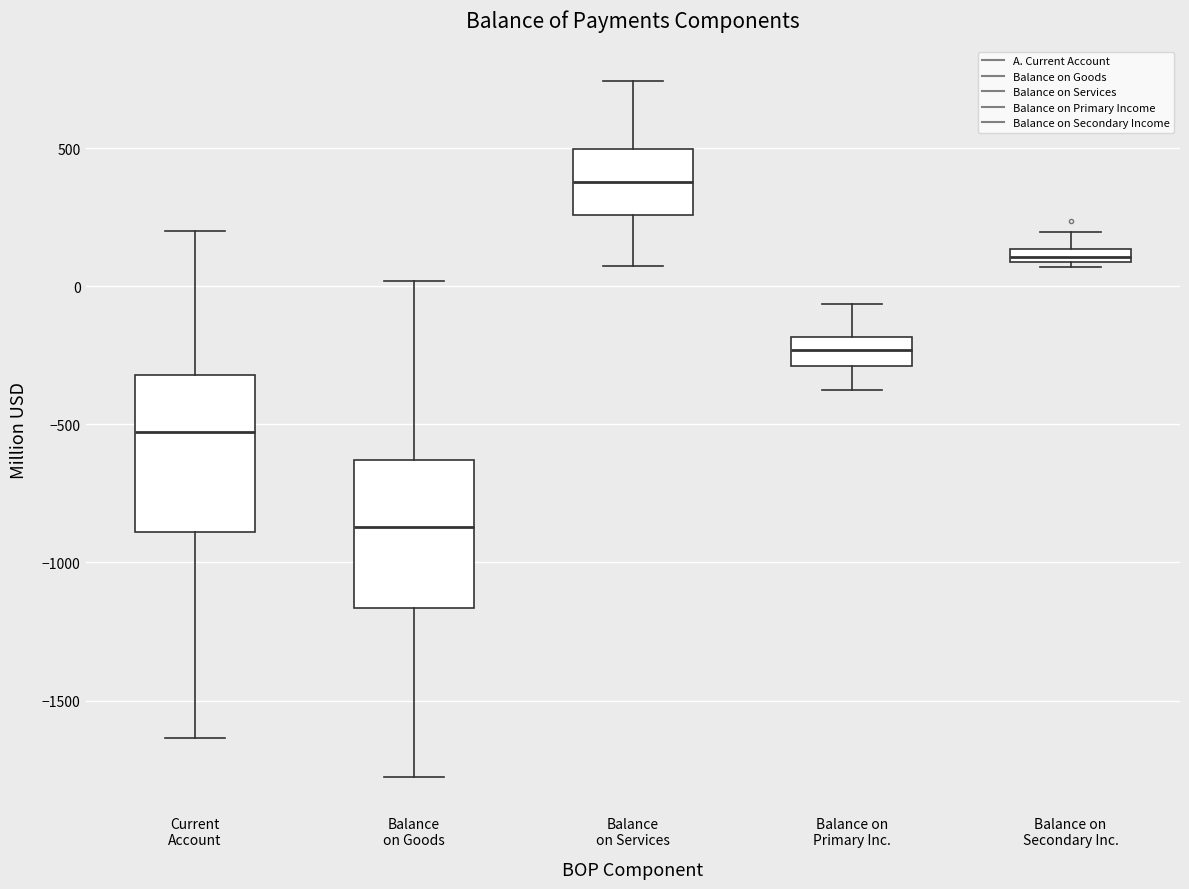

Which box's median line is the lowest?

Balance on Goods